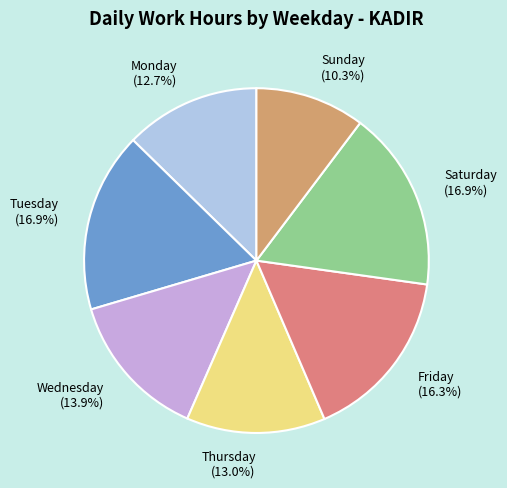

Combined, what portion of the pie is Monday (12.7%) and Thursday (13.0%)?

25.7%